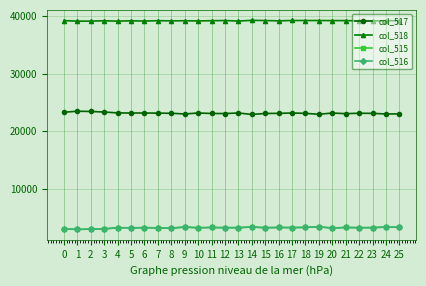

True or false: col_515 has more than 0 points higher than both neighbors.

True